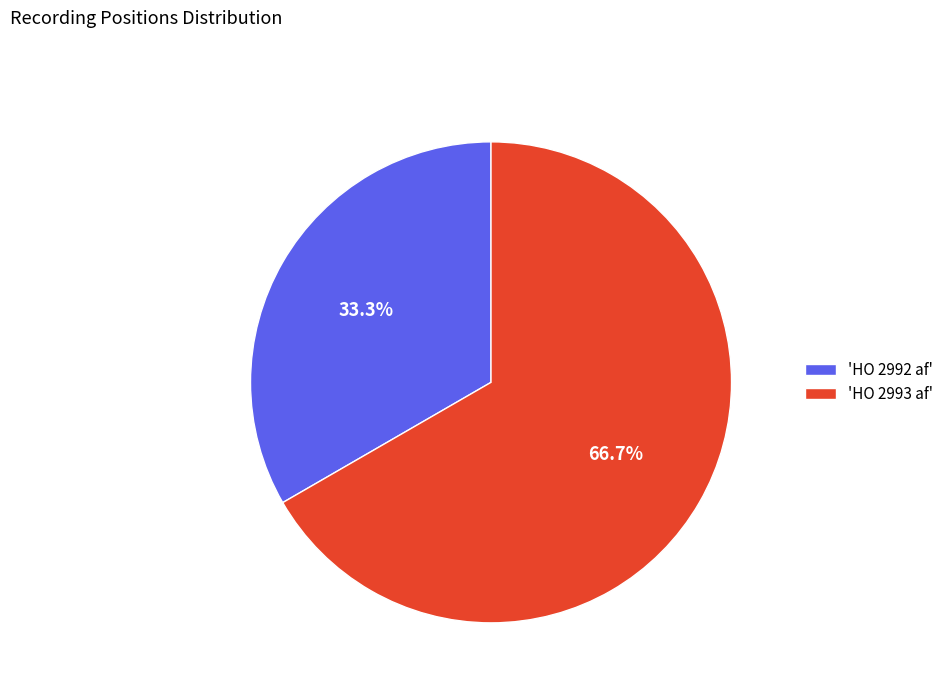

What portion of the pie excludes 'HO 2993 af'?

33.3%